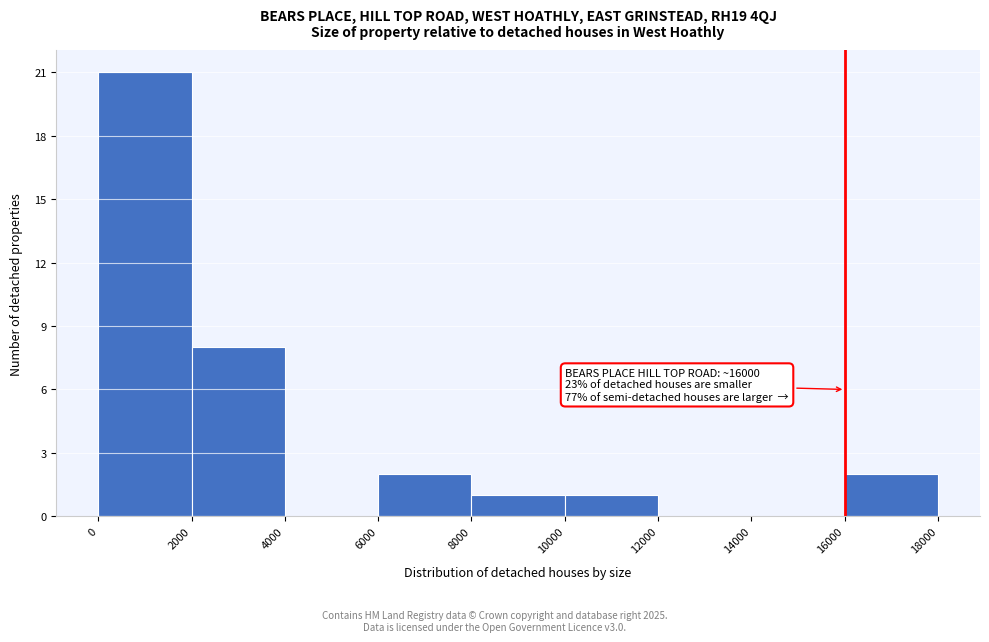

Which range on the x-axis has the tallest bar?

0 to 2000